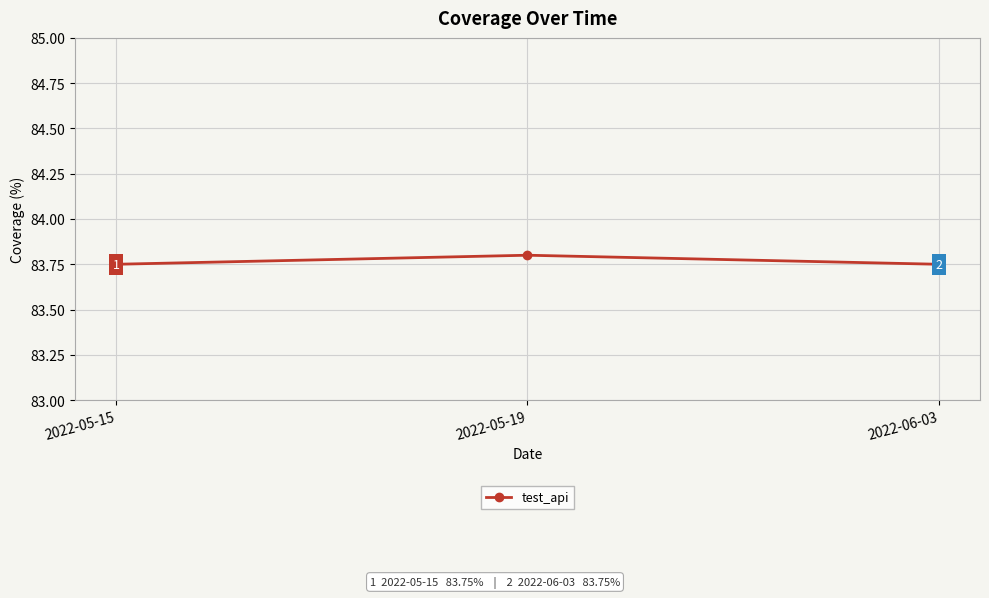

What is the average value?

83.8